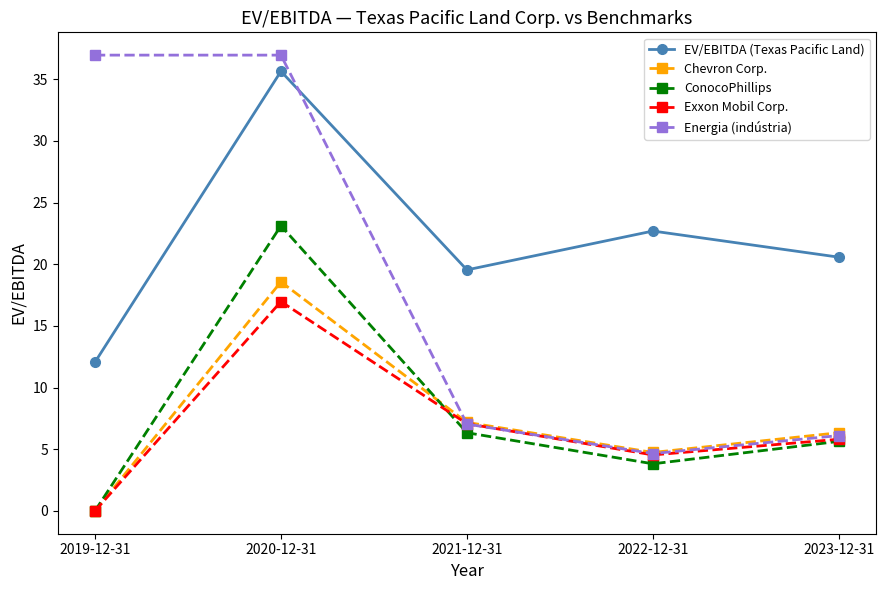

What is the sum of all EV/EBITDA (Texas Pacific Land) values?

110.5